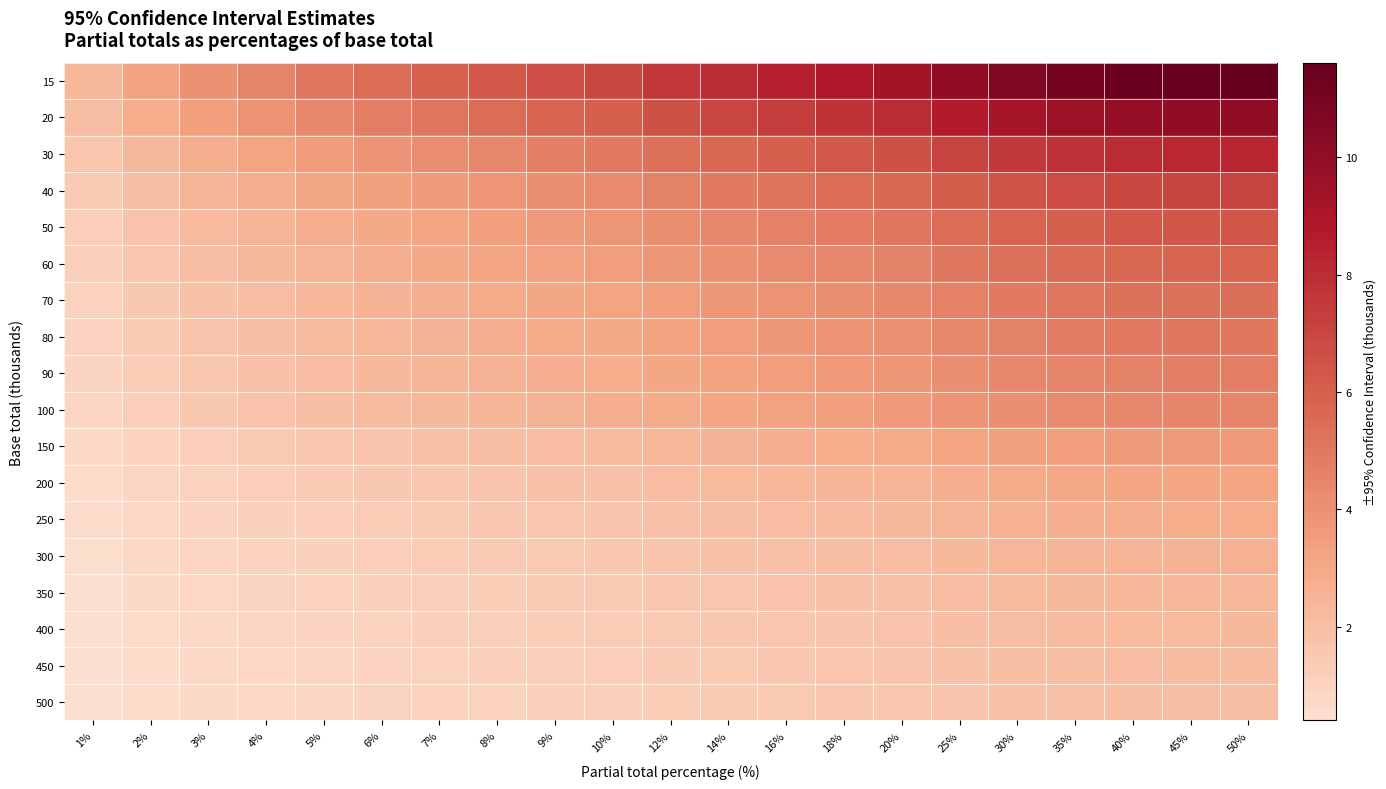

How many distinct data groups are displayed?

18